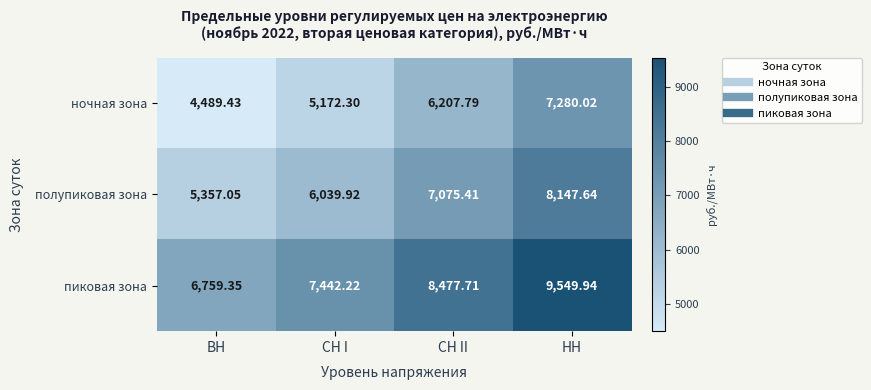

At which category does the chart reach its peak across all series?

НН